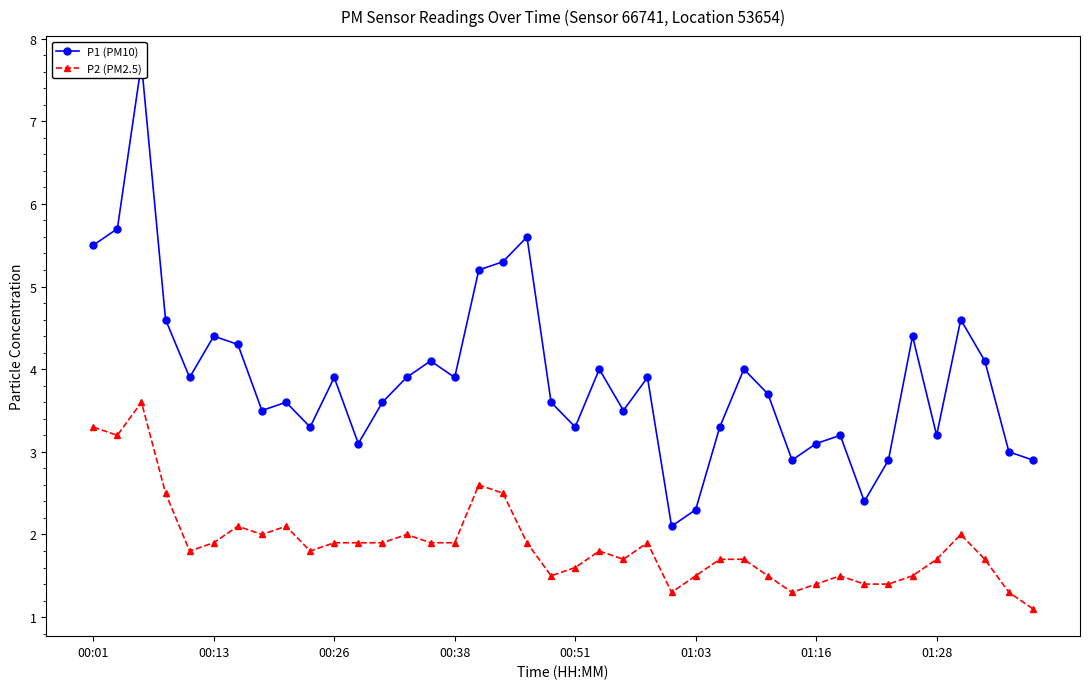

How many lines are shown in the chart?

2